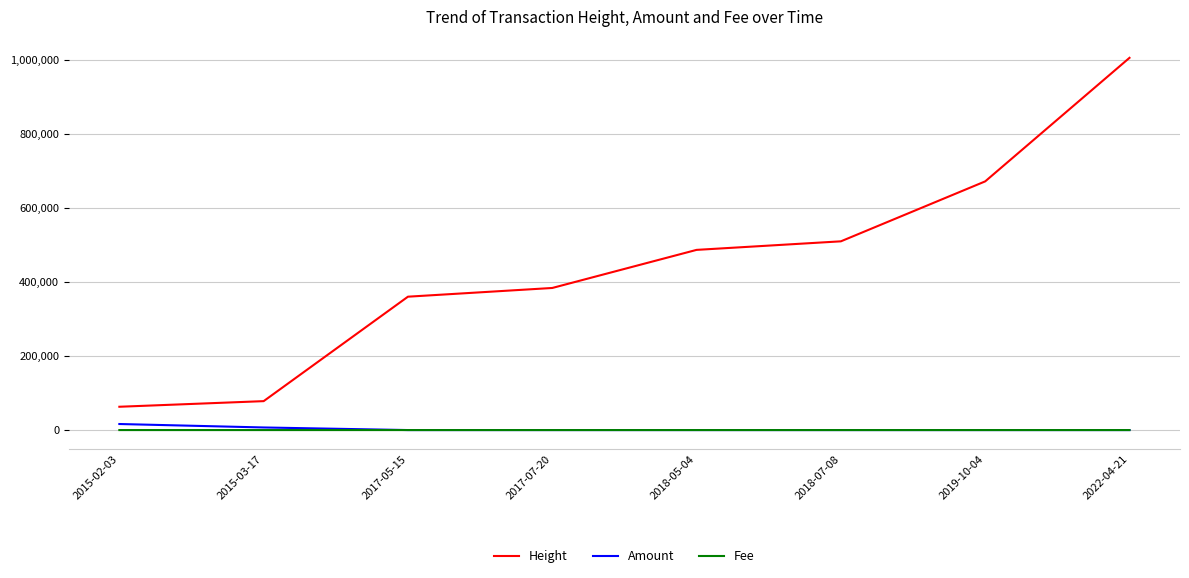

At which category is the sum across all series the highest?

2022-04-21